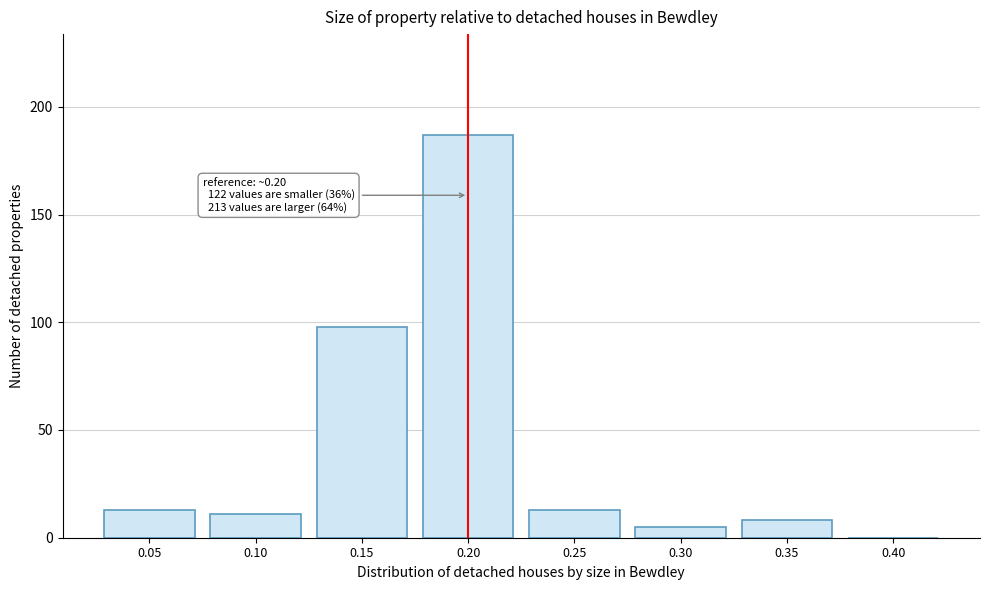

Reading left to right, extract all data points from this chart.

0.05=13	0.10=11	0.15=98	0.20=187	0.25=13	0.30=5	0.35=8	0.40=0